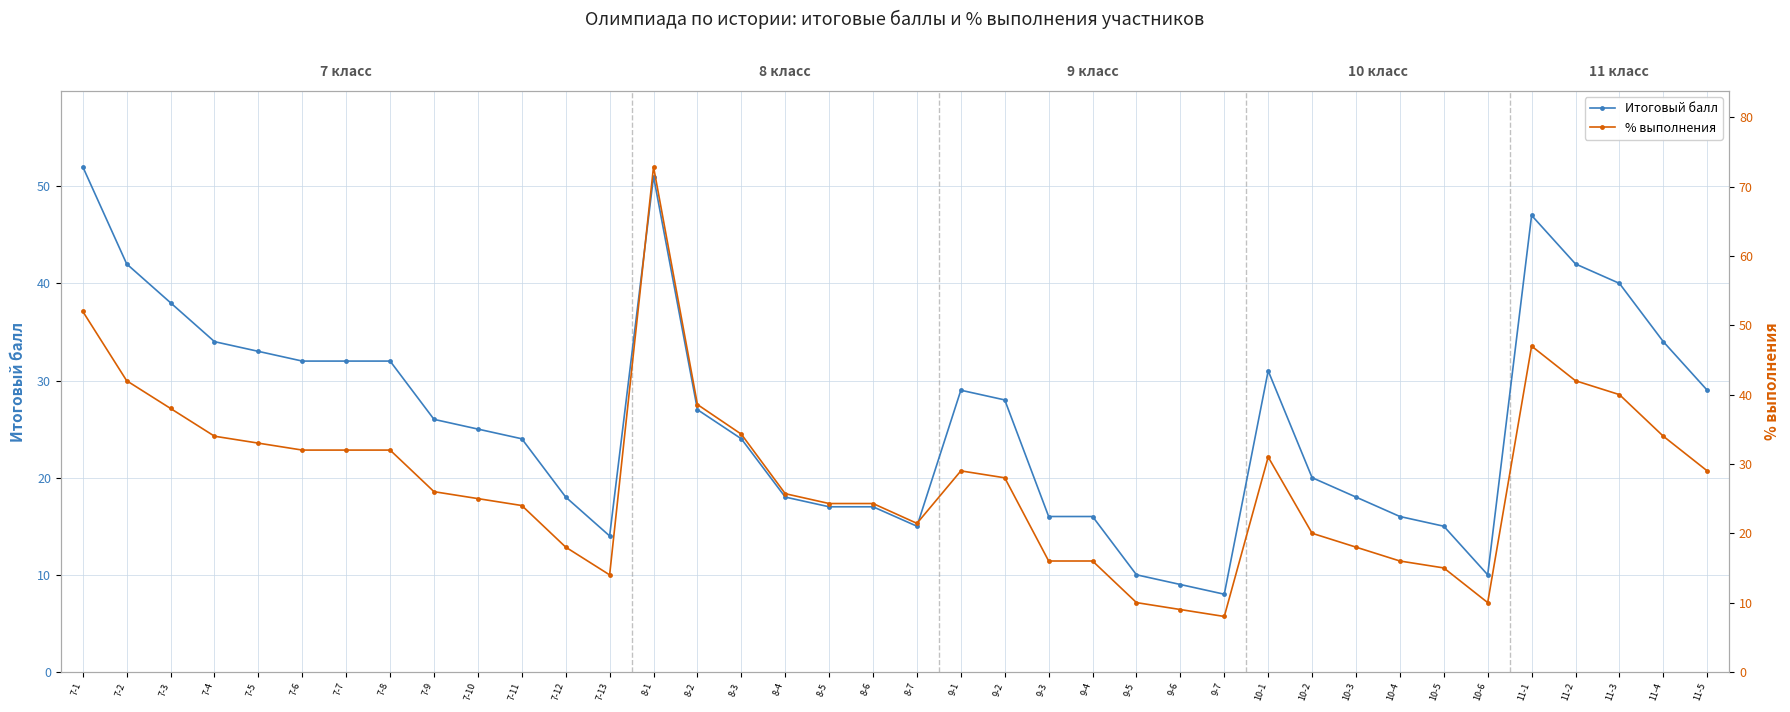

Between 7-4 and 10-3, which series saw the biggest shift?

Итоговый балл